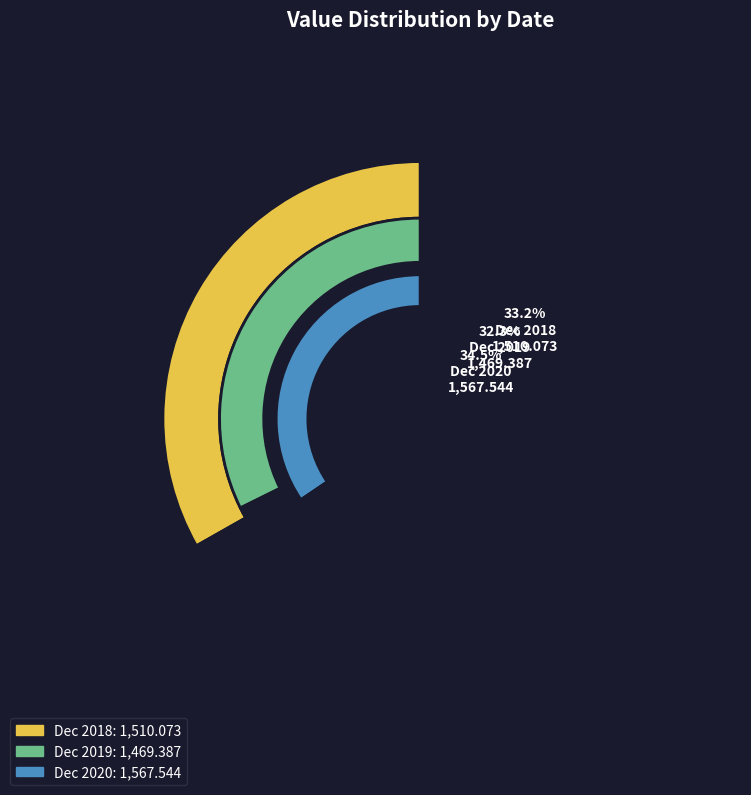

Count the number of slices in the pie.

3